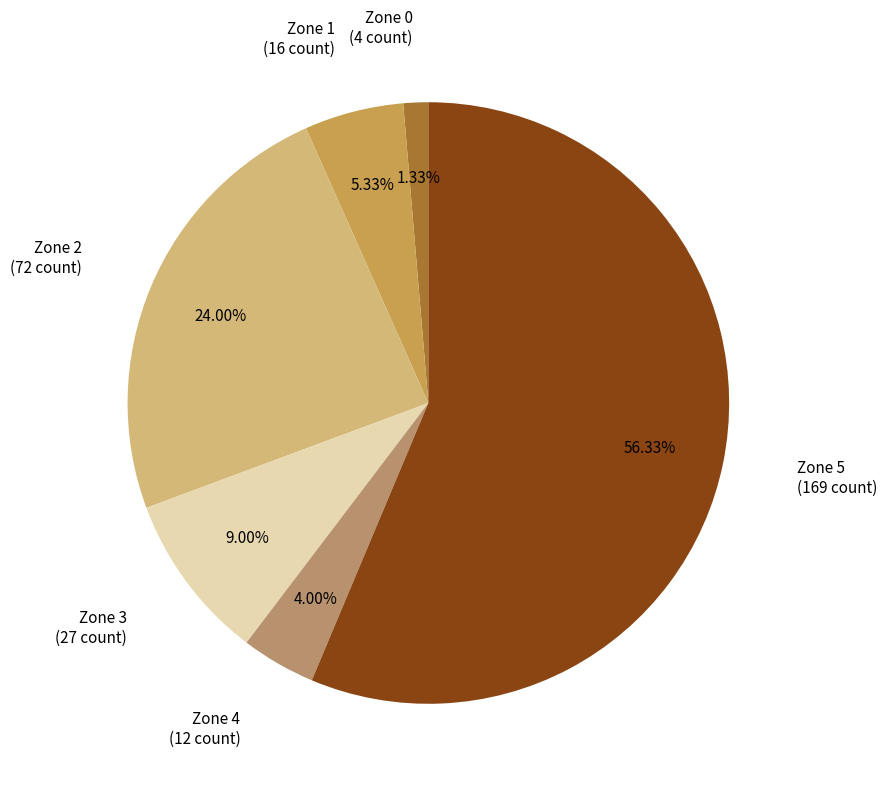

Which slice is the smallest?

Zone 0